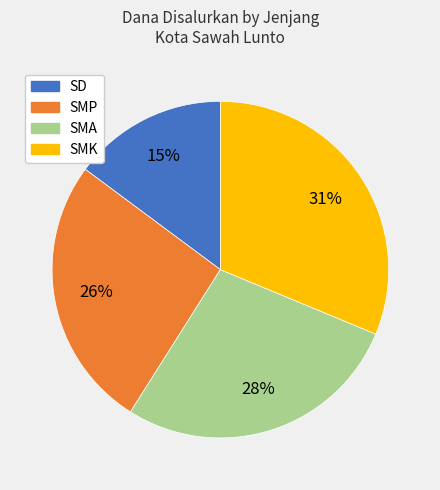

Is there a majority slice in this chart?

No